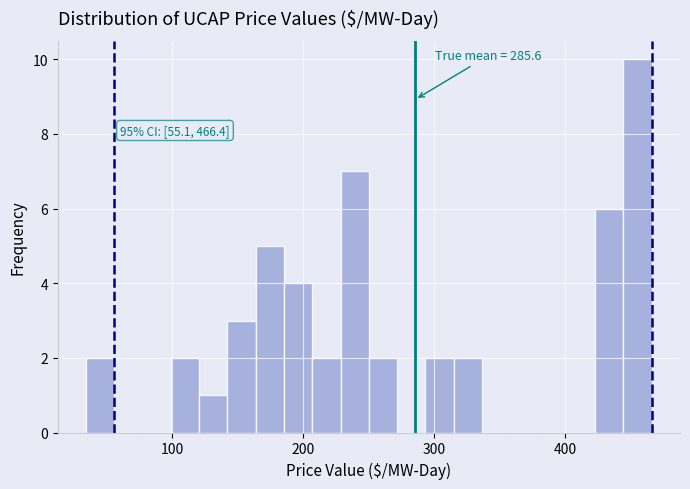

Around what value on the x-axis is the tallest bar? Give the approximate position of its centre, as read against the axis.

460